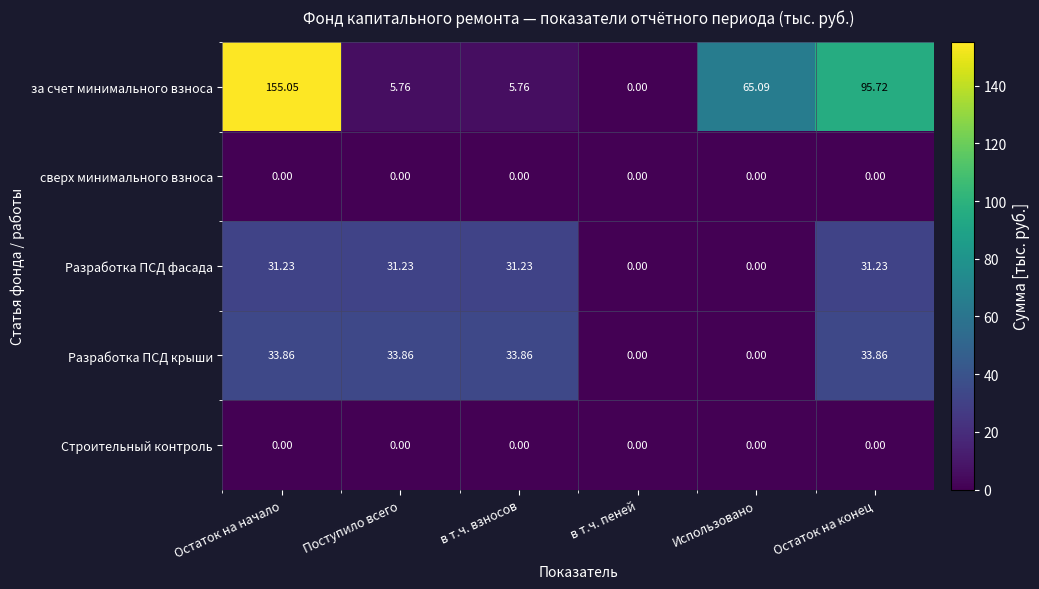

Which series changed the most between Остаток на начало and Использовано?

за счет минимального взноса